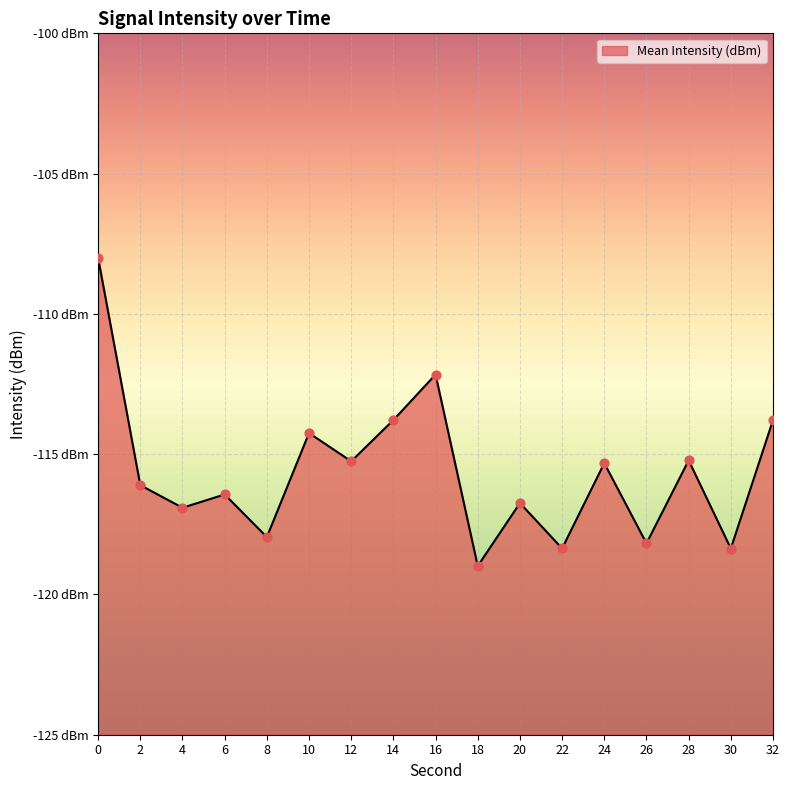

What is the change in value from 10 to 12?

-1.0